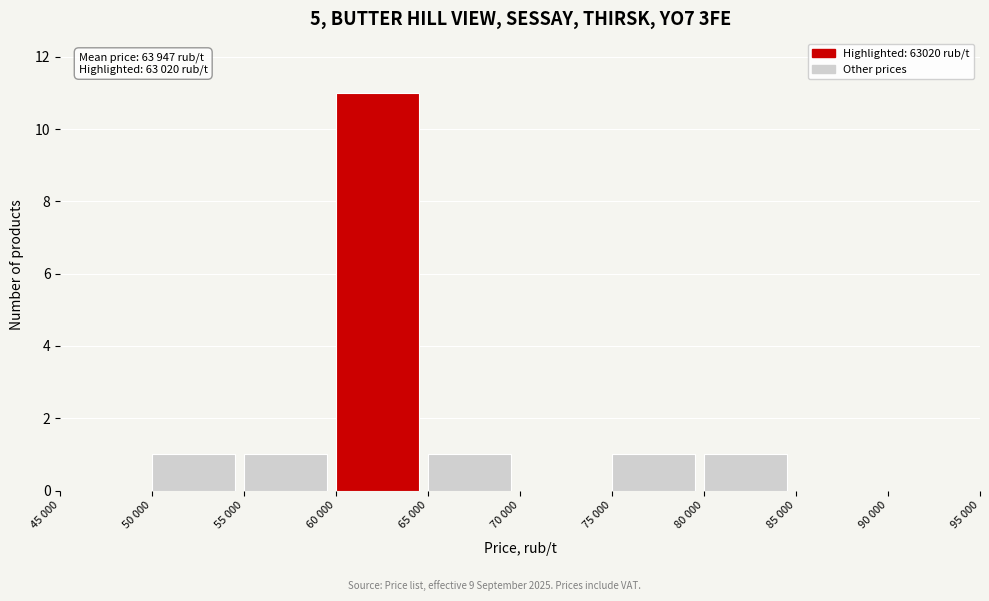

The chart shows a value of -6 at 85 000. True or false?

False